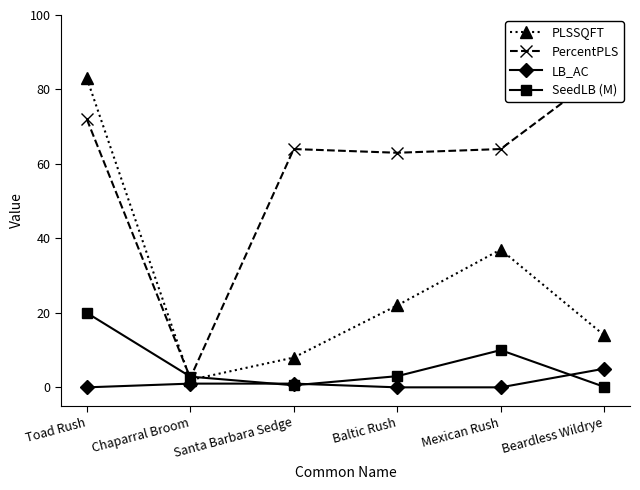

What is the difference between the highest and lowest values at Beardless Wildrye?

84.7